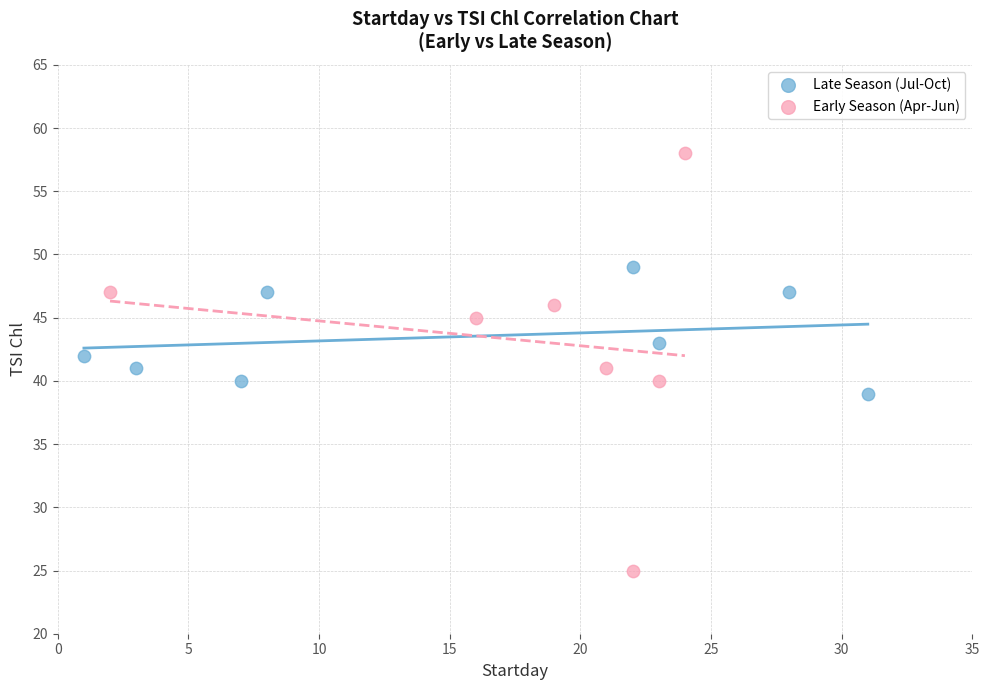

Which series has the largest Y range (max minus min)?

Early Season (Apr-Jun)